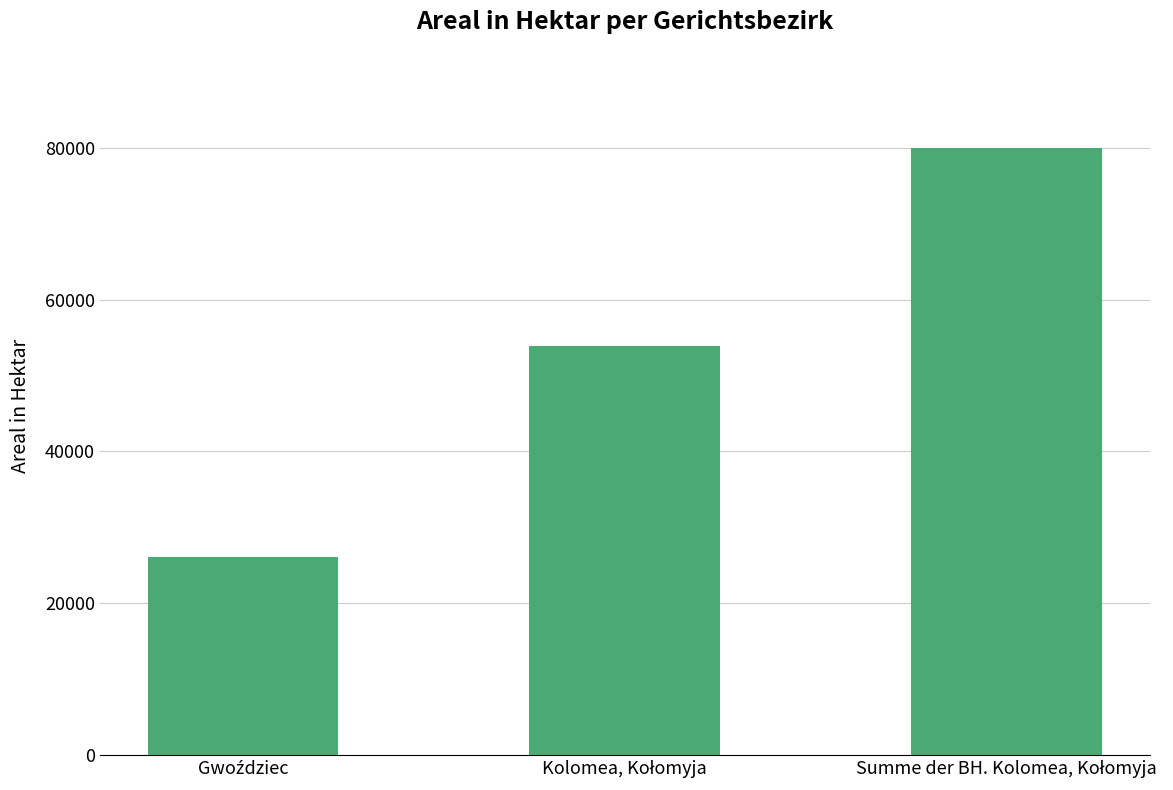

What is the average value?

53314